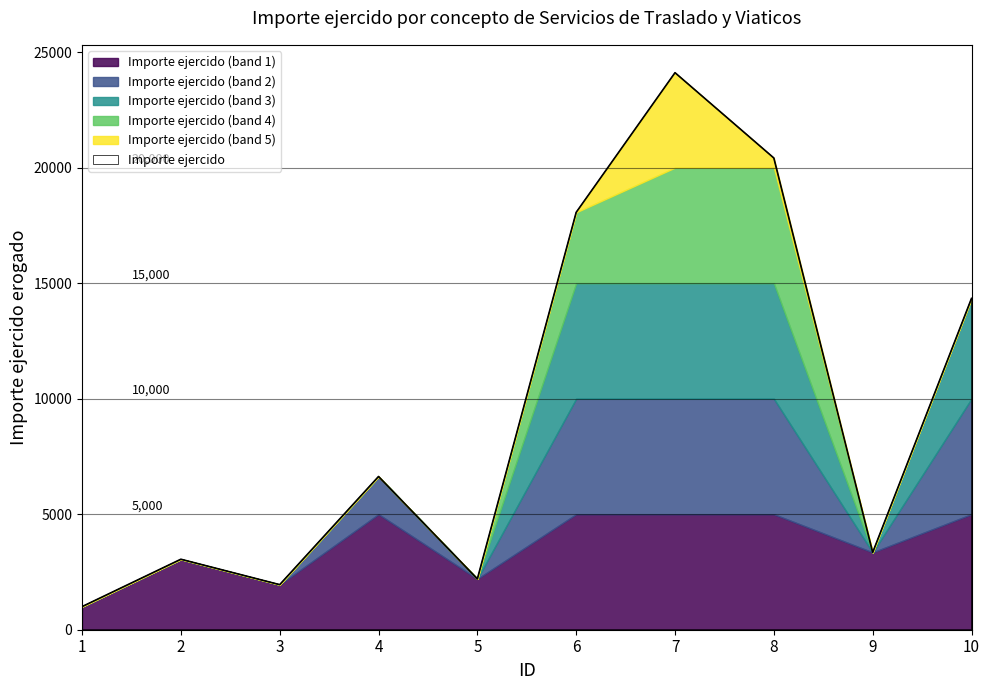

How many distinct data groups are displayed?

1